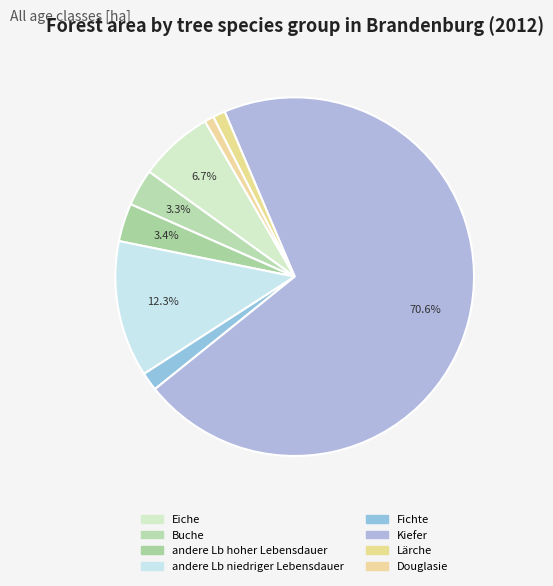

Count the number of slices in the pie.

8